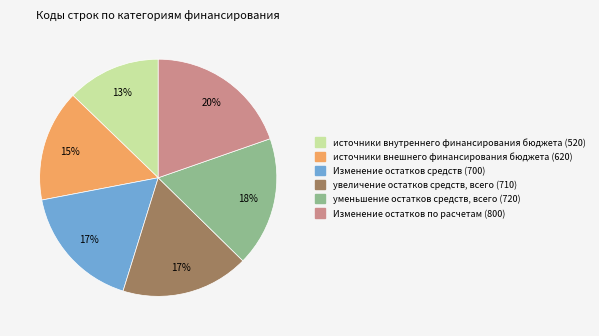

Which has a higher value, уменьшение остатков средств, всего (720) or источники внутреннего финансирования бюджета (520)?

уменьшение остатков средств, всего (720)